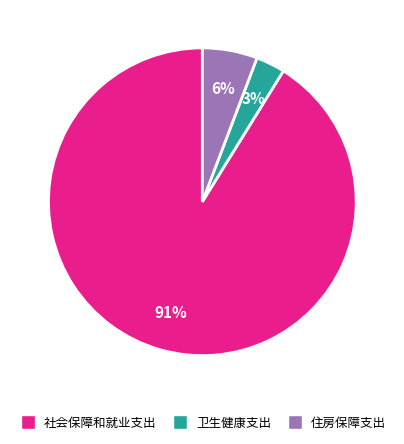

Is the sum of 住房保障支出 and 卫生健康支出 greater than half?

No